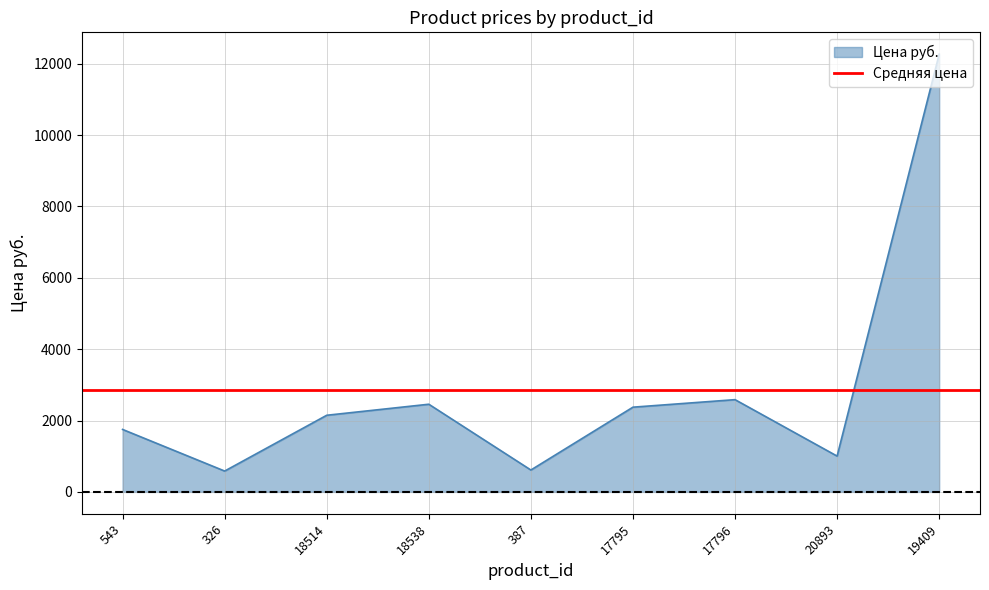

What is the value of the 1st point from the left?

1750.0